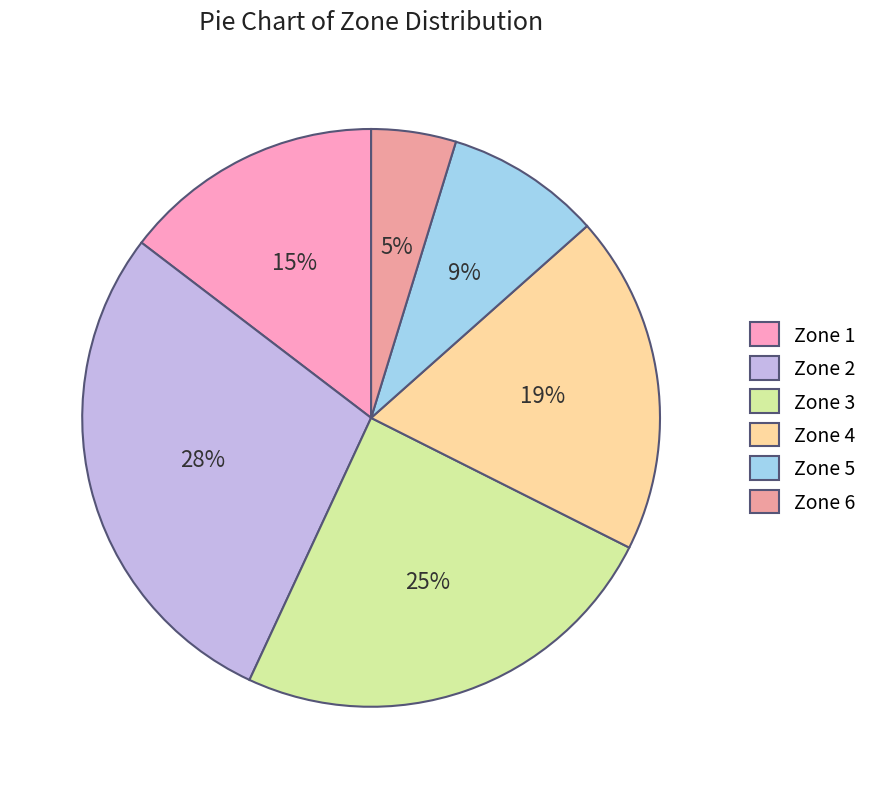

Which category has the smallest portion of the pie?

Zone 6